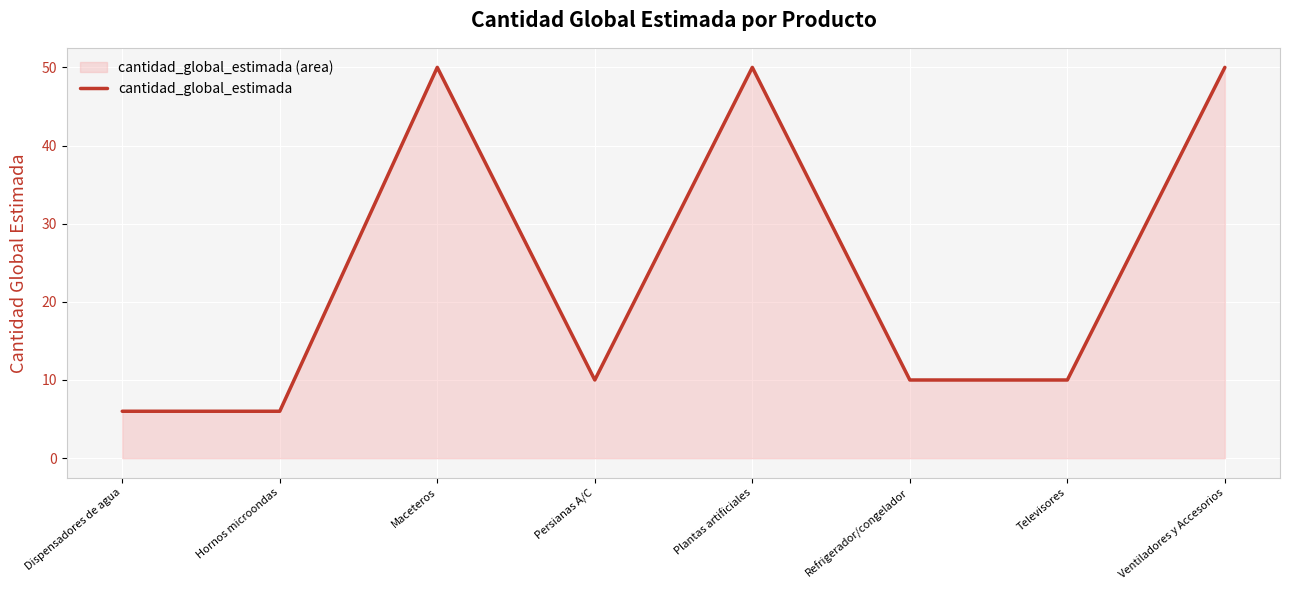

Read the value at Ventiladores y Accesorios.

50